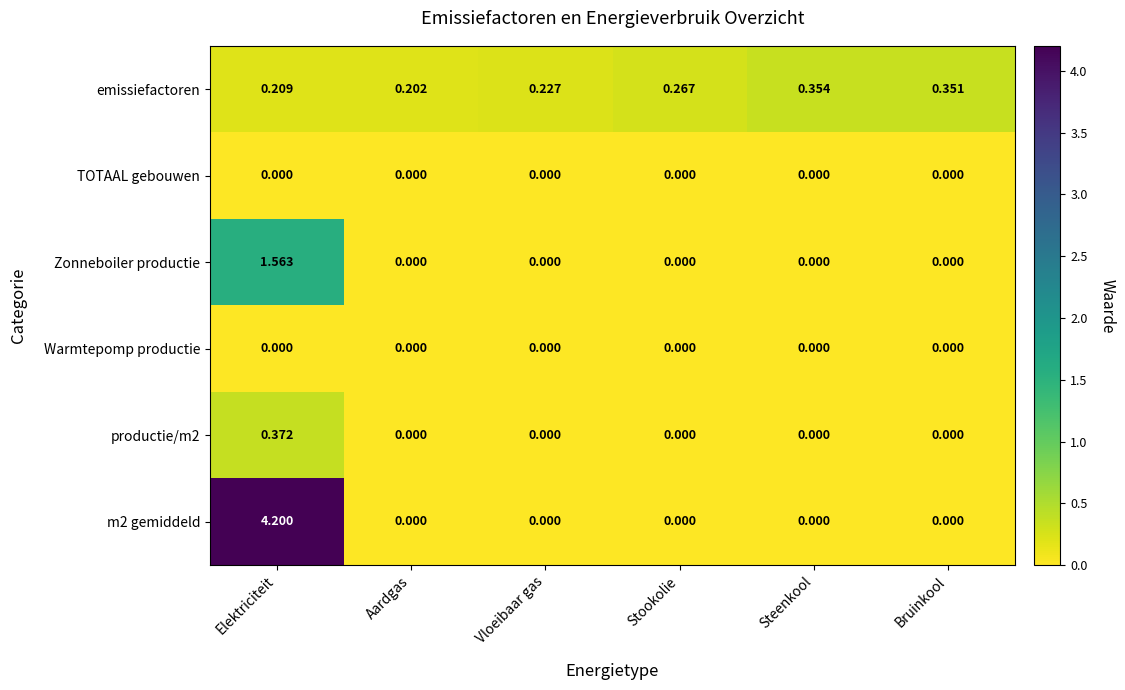

At how many categories does at least one series exceed 0?

6